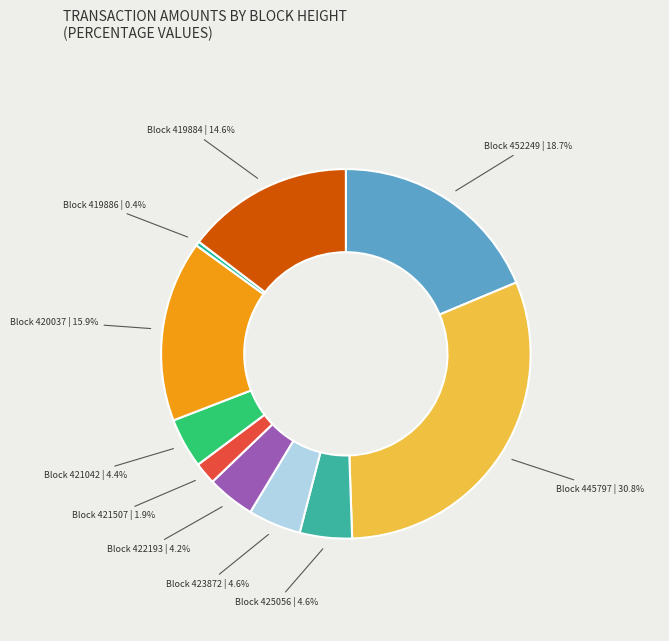

Which has a higher value, Block 425056 or Block 419886?

Block 425056